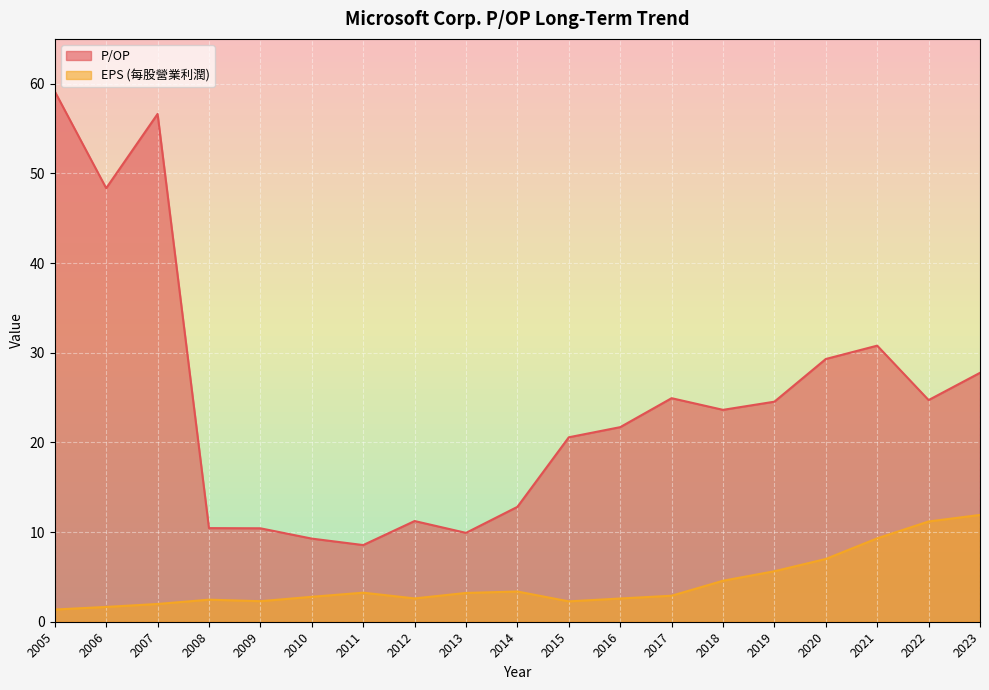

What is the sum of all P/OP values?

464.7